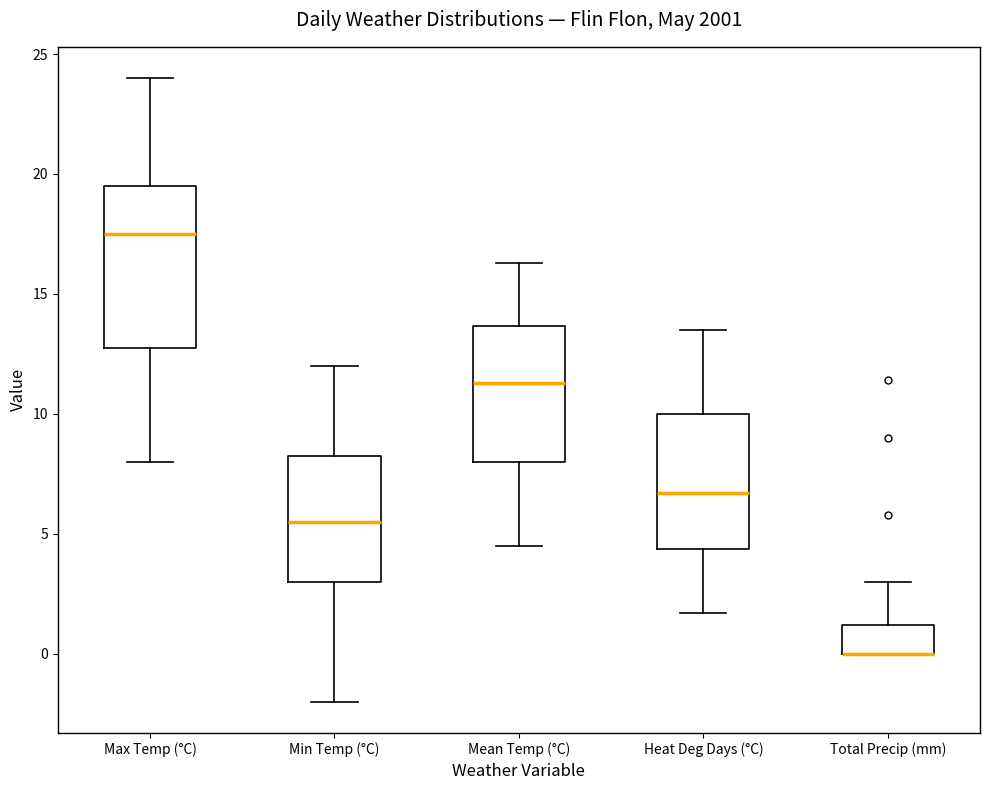

Reading left to right, transcribe this box plot: for each box, give where its median line is, the range the box spans, and where its two whiskers end, as read against the y-axis. The values are not printed on the chart, so give them approximately, as read against the axis.

Max Temp (°C): median 17.5, box 13.0 to 19.5, whiskers 8.0 to 24.0
Min Temp (°C): median 5.5, box 3.0 to 8.5, whiskers -2.0 to 12.0
Mean Temp (°C): median 11.5, box 8.0 to 13.5, whiskers 4.5 to 16.5
Heat Deg Days (°C): median 6.5, box 4.5 to 10.0, whiskers 1.5 to 13.5
Total Precip (mm): median 0.0 (drawn on the box's lower edge), box 0.0 to 1.0, whiskers 0.0 to 3.0